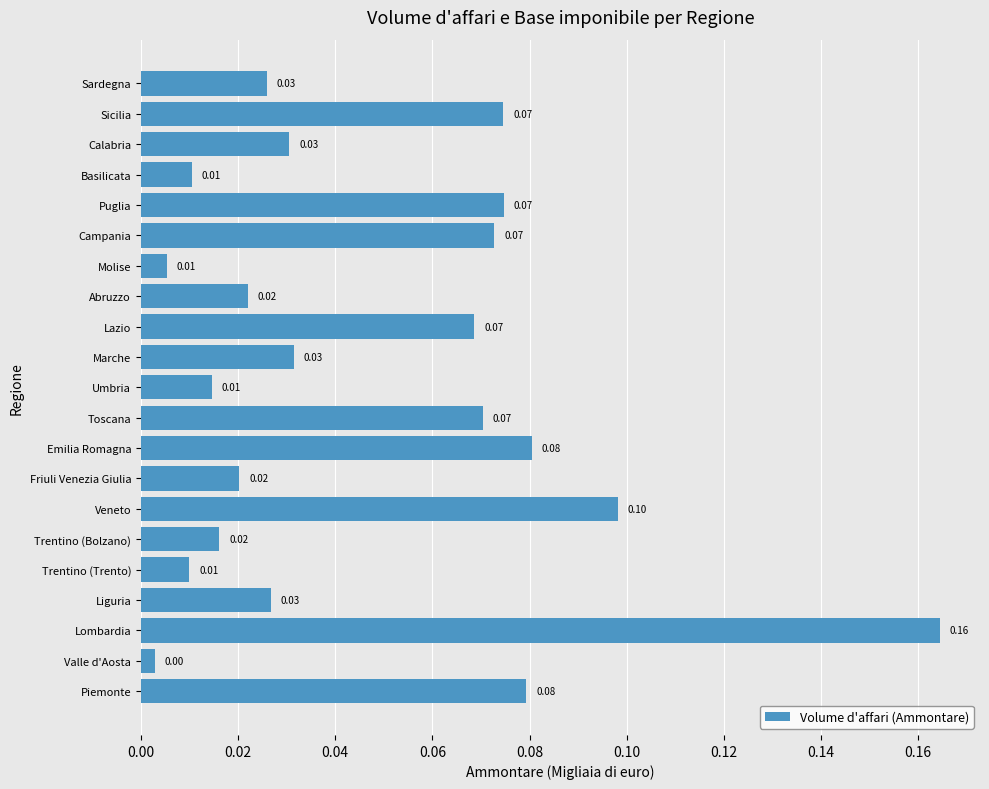

Does the chart contain stacked bars?

No